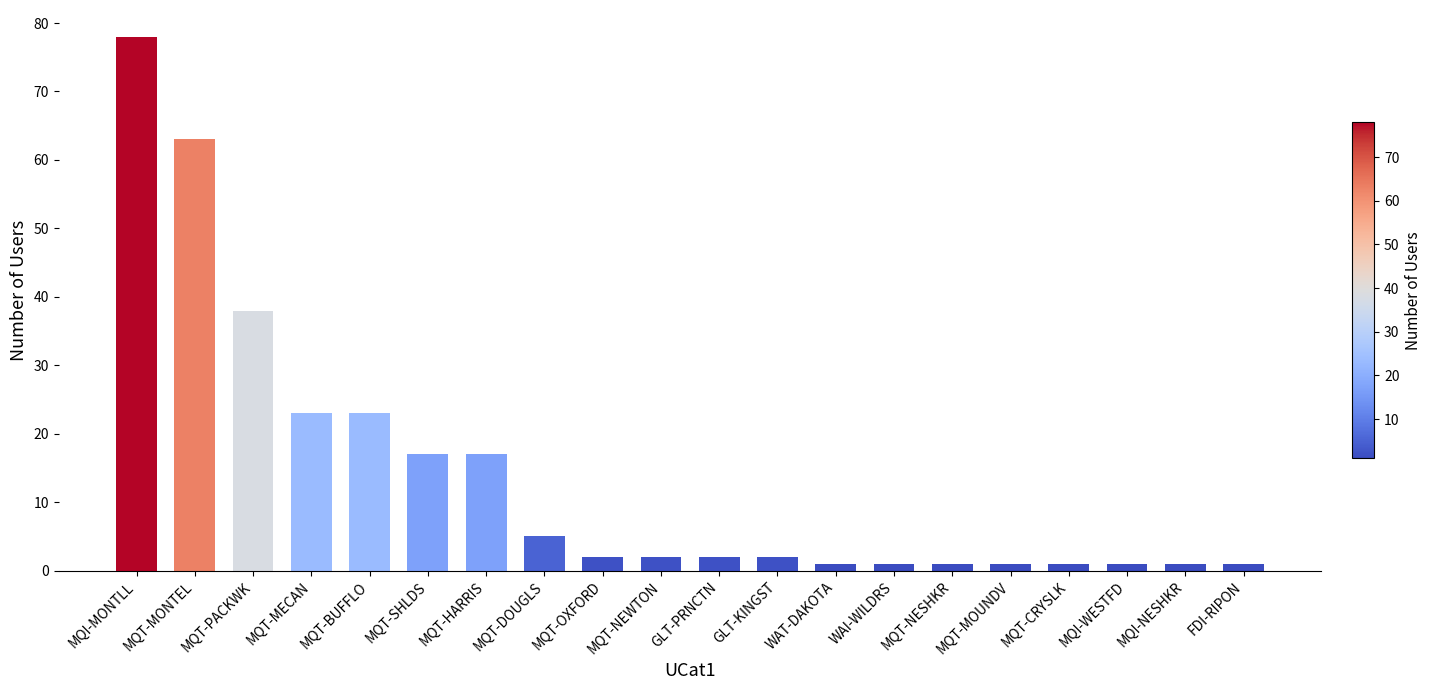

Approximately how many times larger is the value at MQT-NEWTON compared to MQT-BUFFLO?

0.1